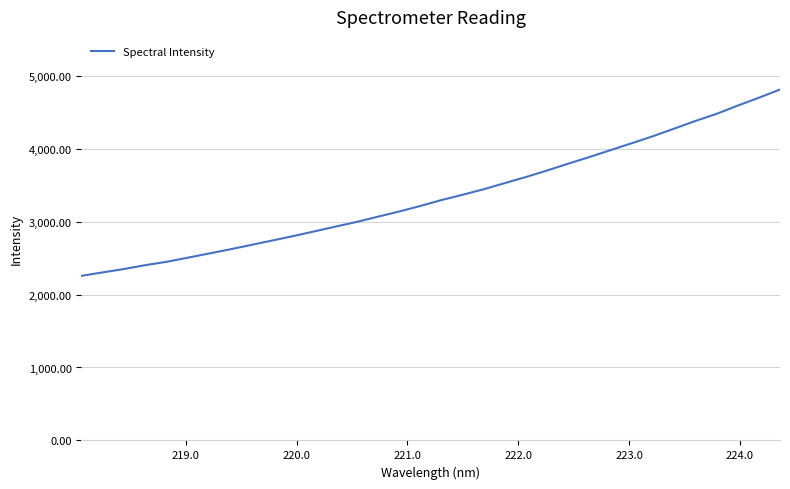

What is the difference between the maximum and minimum values?

2553.4